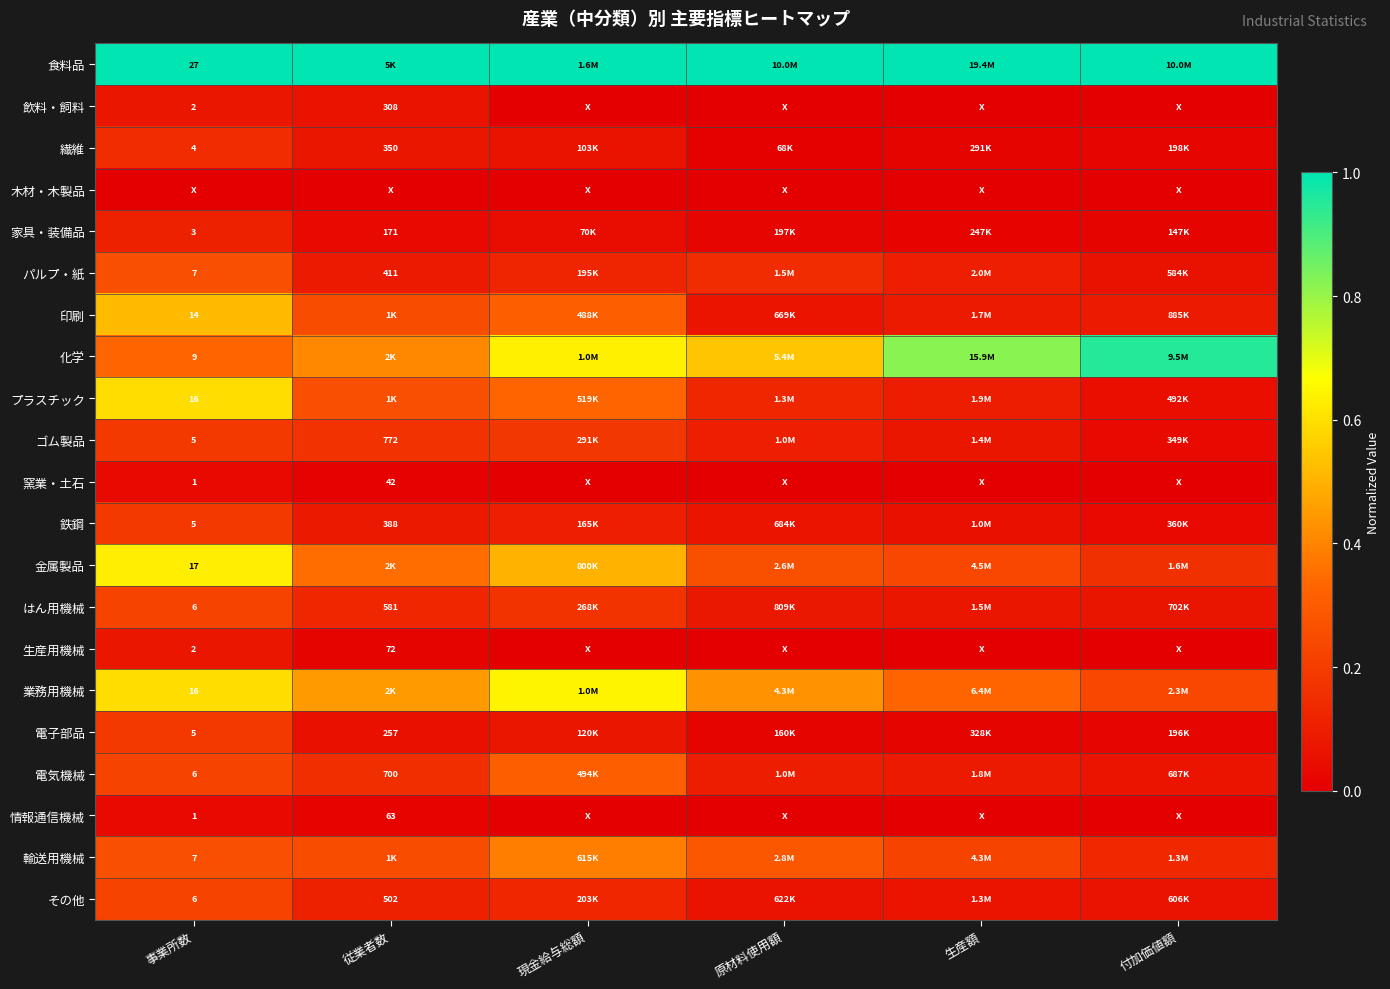

The 輸送用機械 series shows 0.3 at 事業所数. True or false?

True